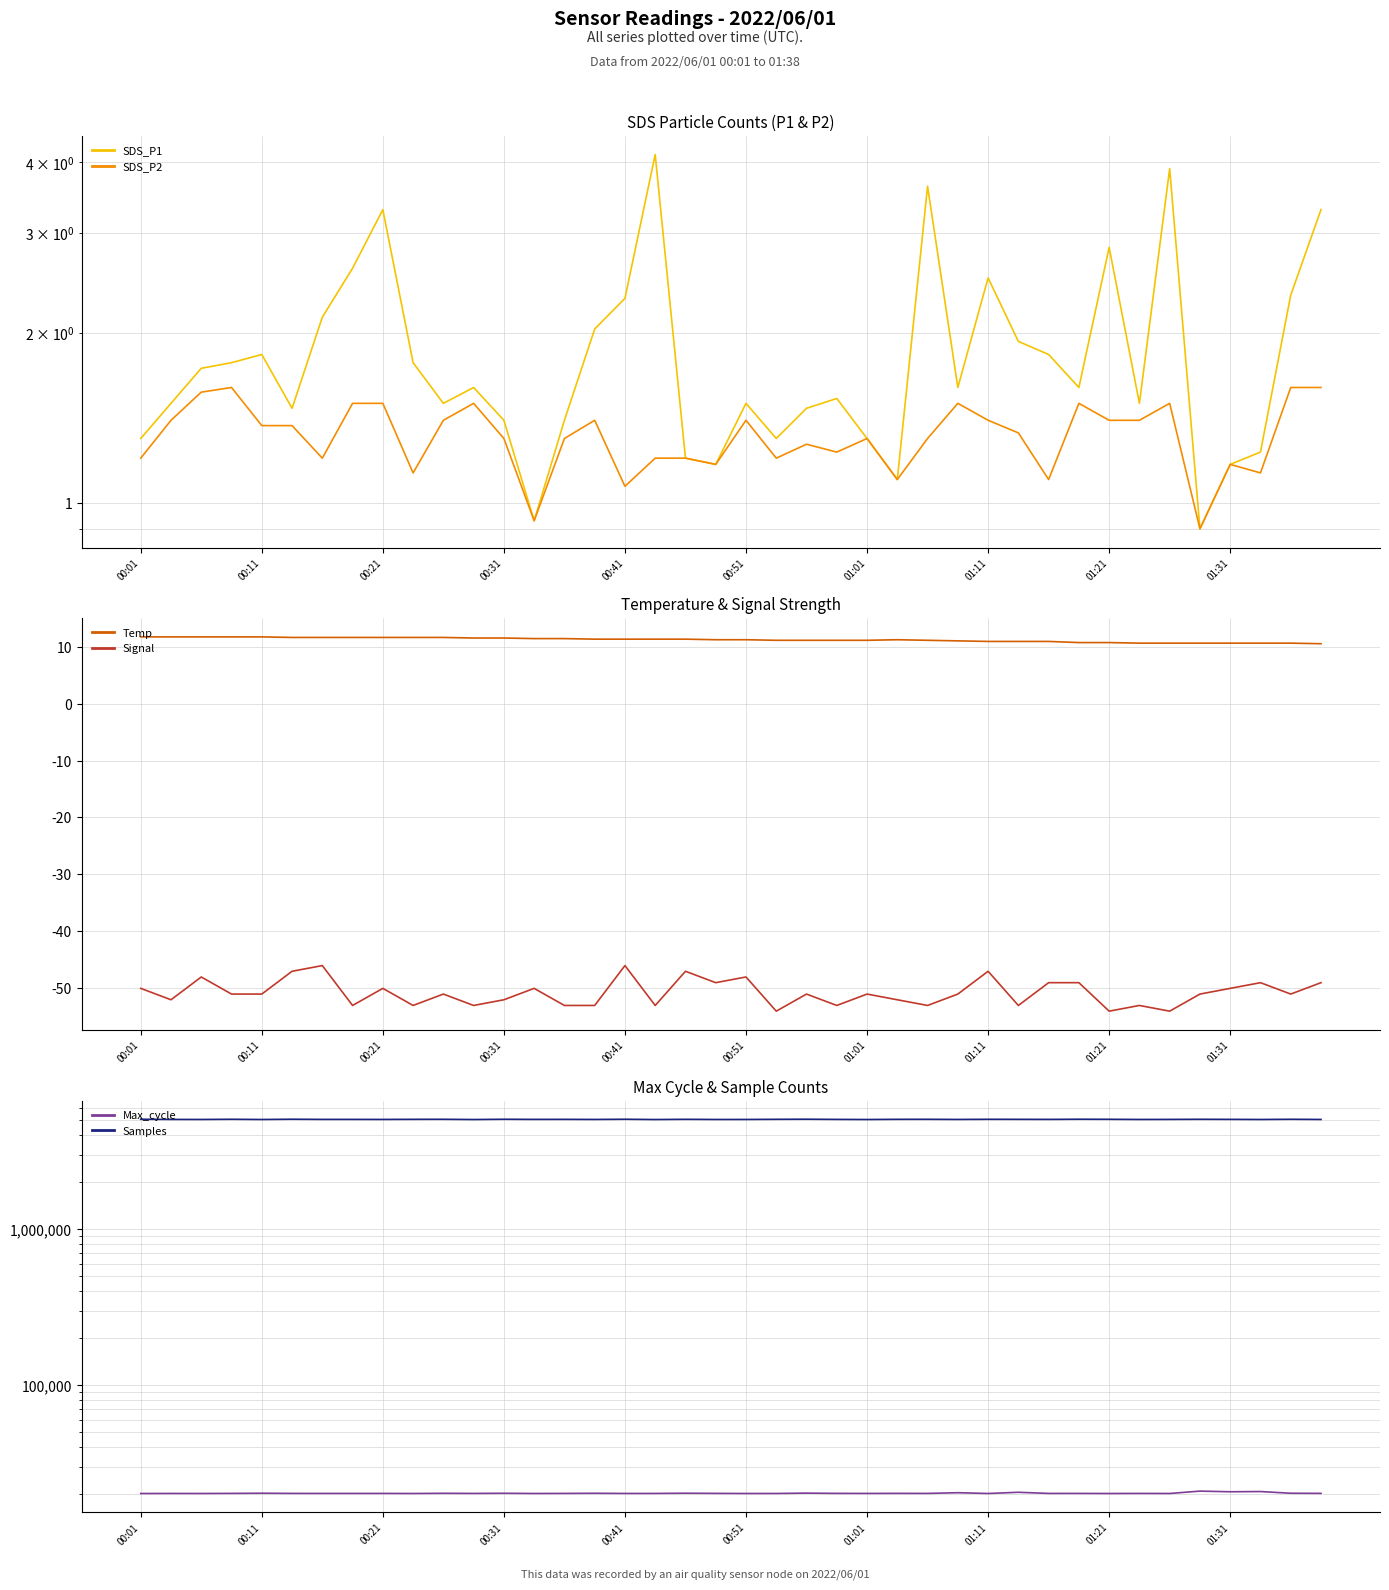

True or false: Signal has a value of -50.0 at 01:31.

True